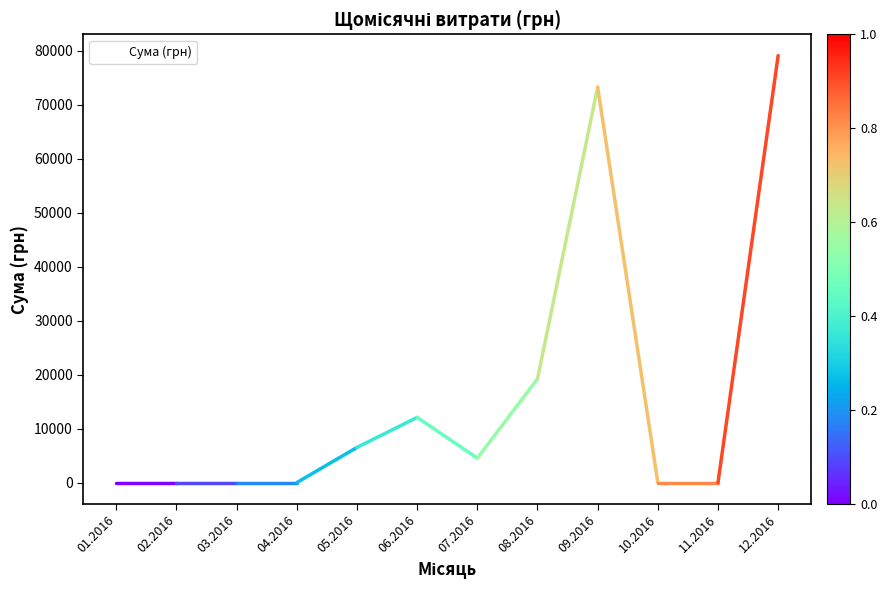

The value at 11.2016 is 35496.6. True or false?

False